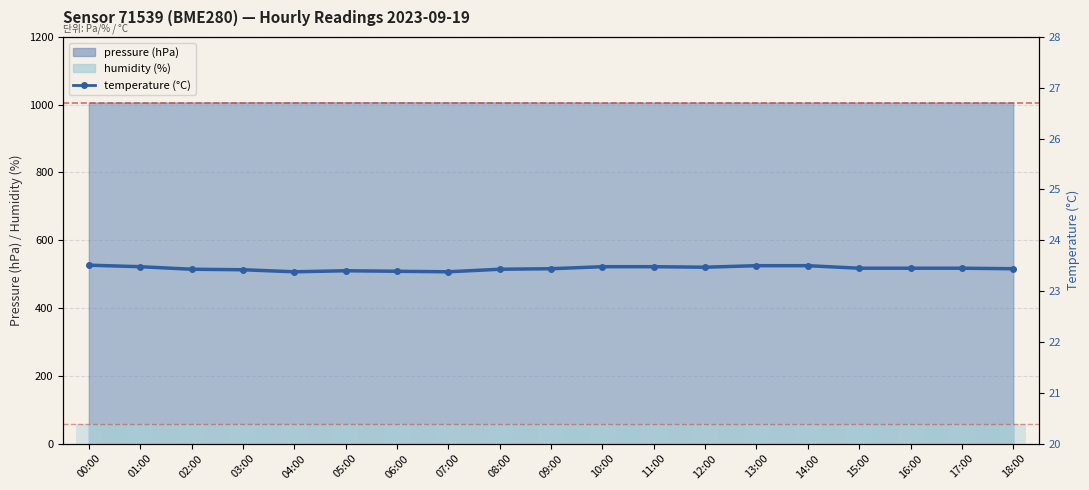

True or false: the data shows 23.4 at 02:00.

True